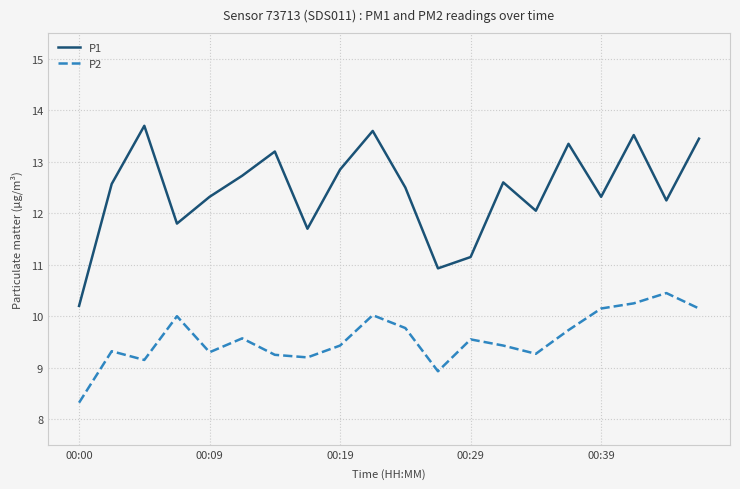

Which series has the widest spread of values?

P1